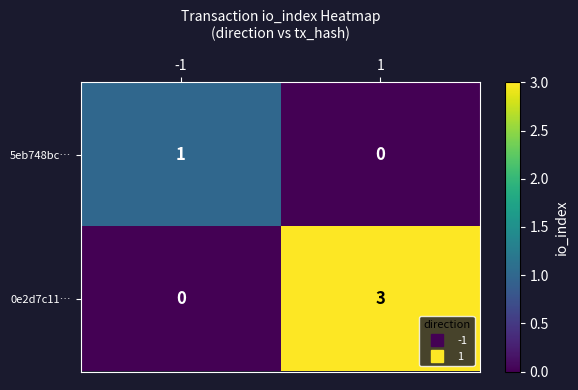

What is the greatest value displayed?

3